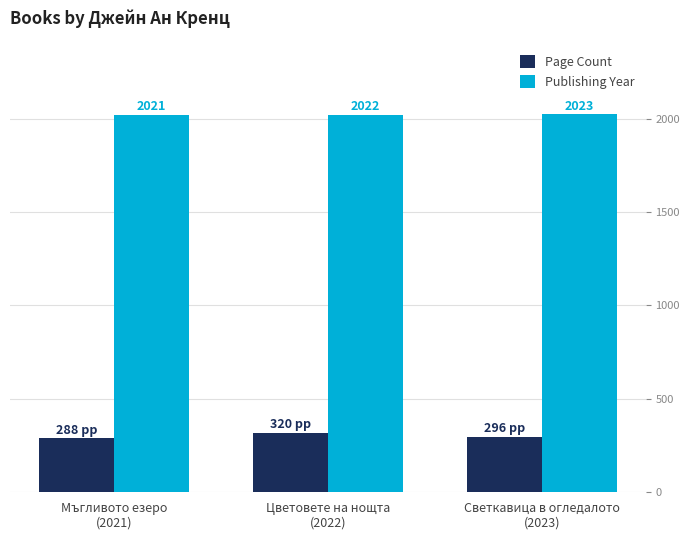

Reading left to right, what are all the values shown in this chart?

Page Count: 288	320	296
Publishing Year: 2021	2022	2023